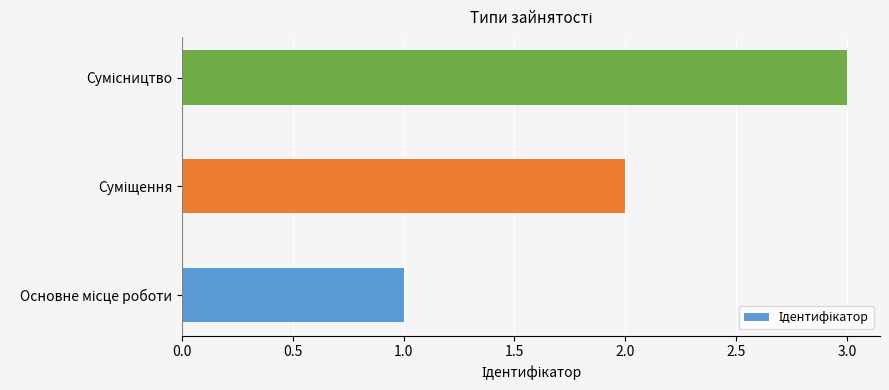

What is the sum of all values?

6